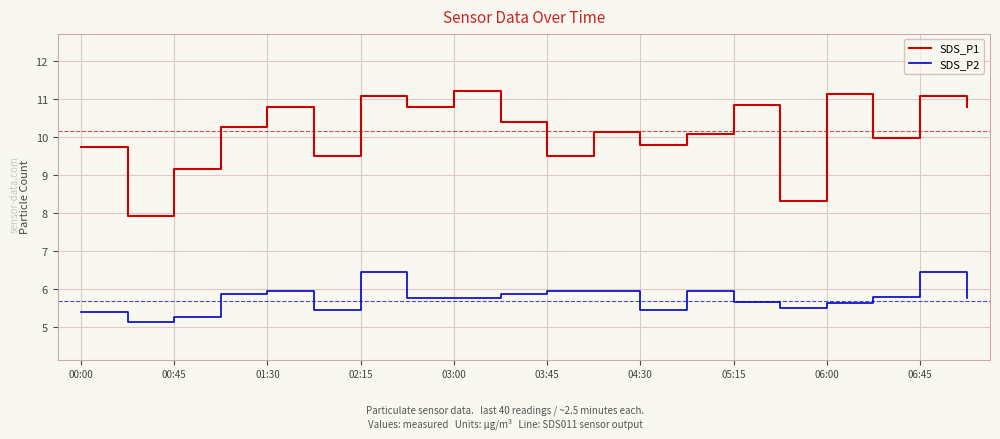

True or false: SDS_P2 and SDS_P1 cross at least once.

False